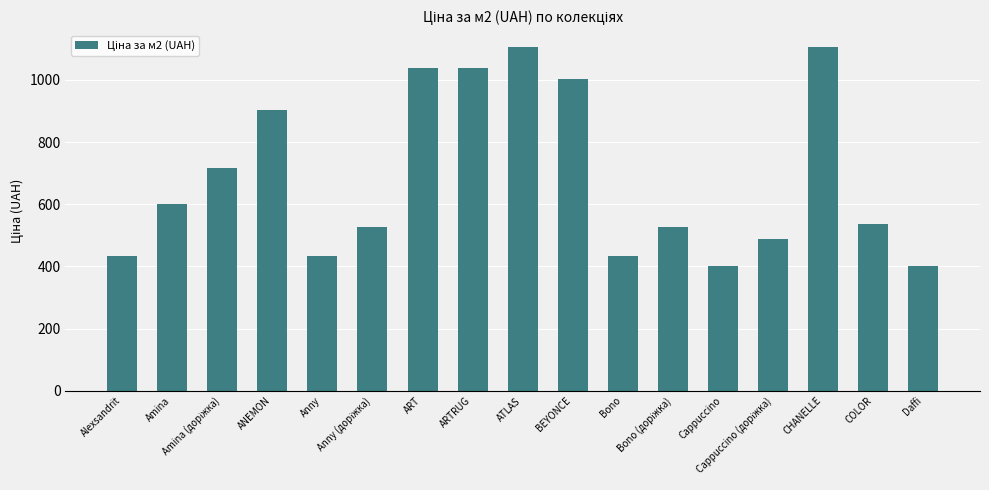

Between Anny and ATLAS, which is larger?

ATLAS